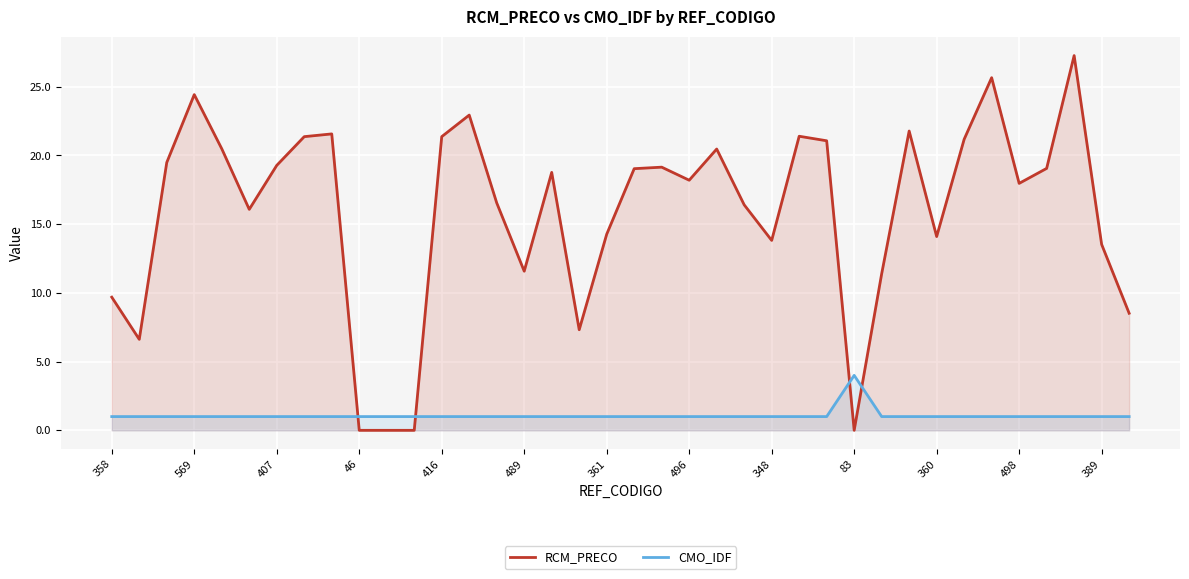

What is the label of the 24th point from the right?

14